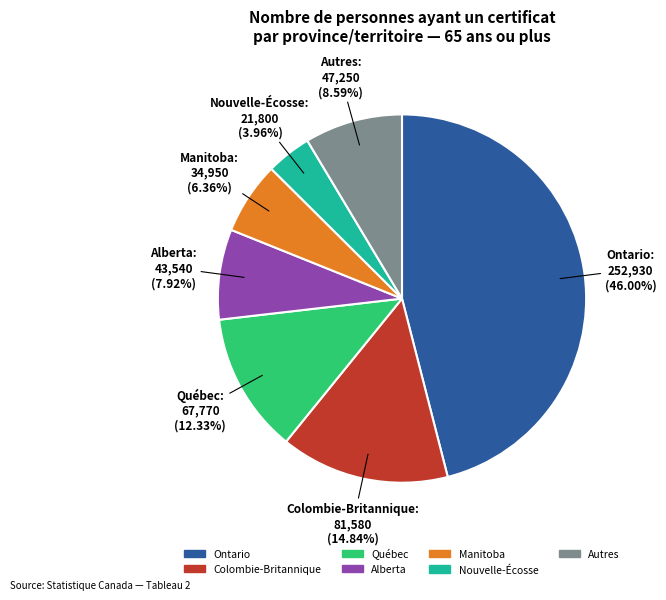

Is there any slice that represents more than half of the pie?

No